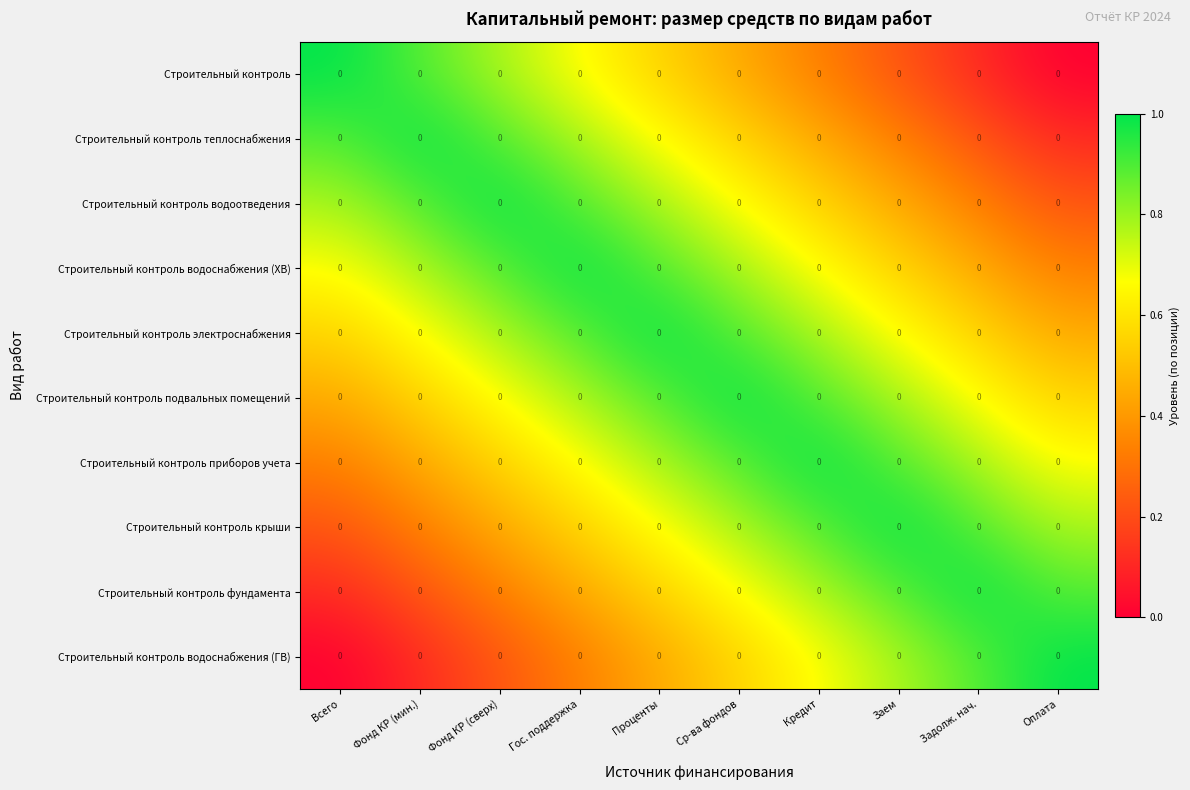

Which category has the lowest value across all series?

Оплата